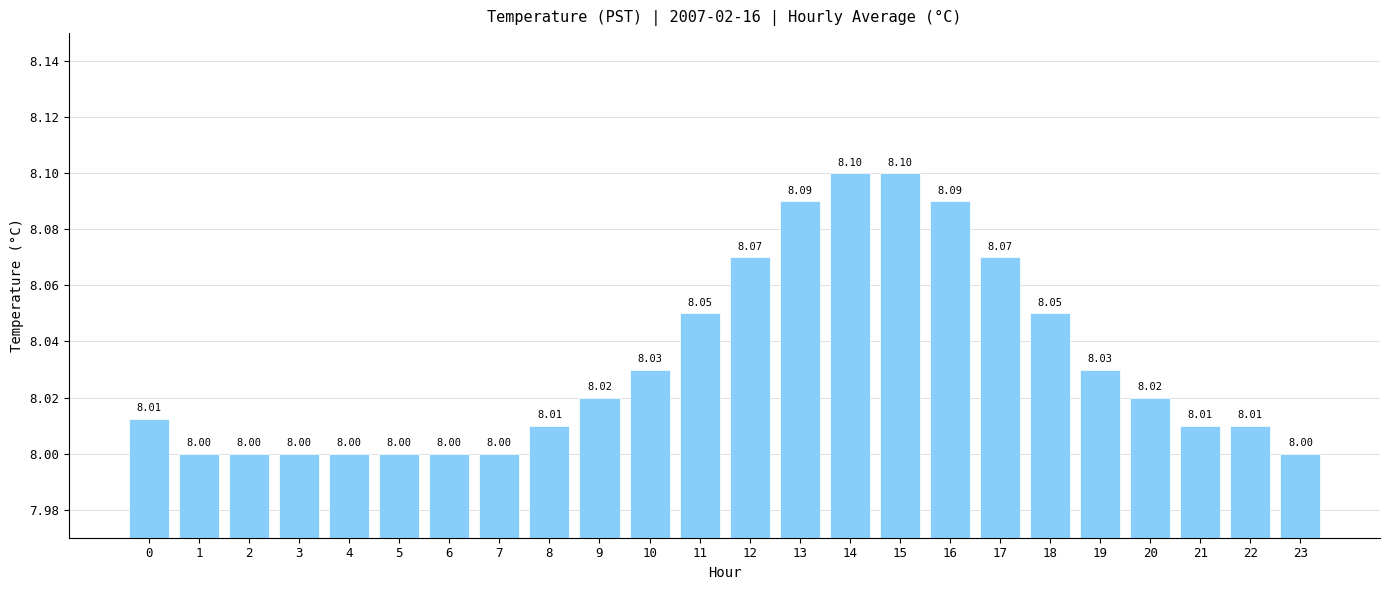

What is the value of the 17th bar from the left?

8.1